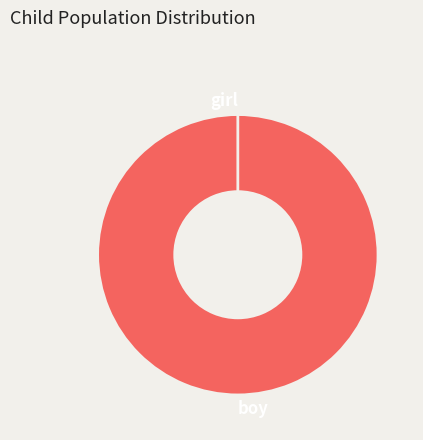

Which slice is the smallest?

Canadian citizens aged under 18 Female